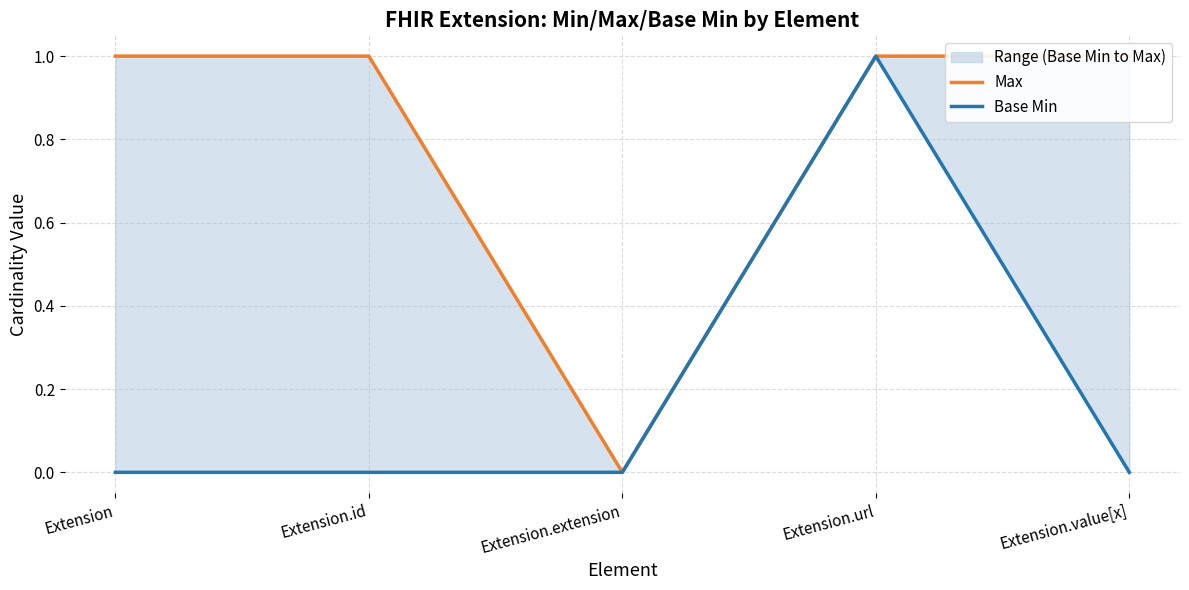

At how many categories does at least one series exceed 0?

4